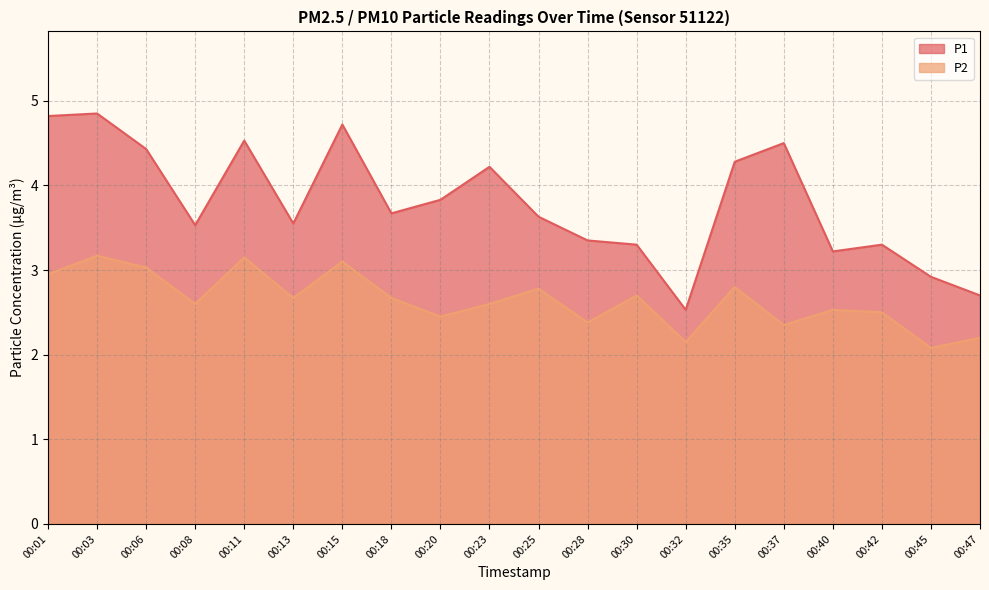

What is the greatest value displayed?

4.8